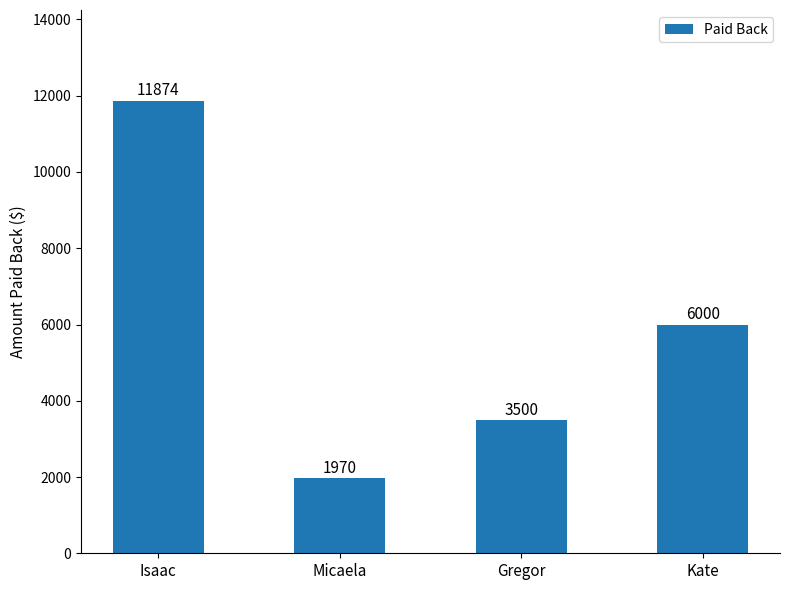

Count the number of data series in this chart.

1